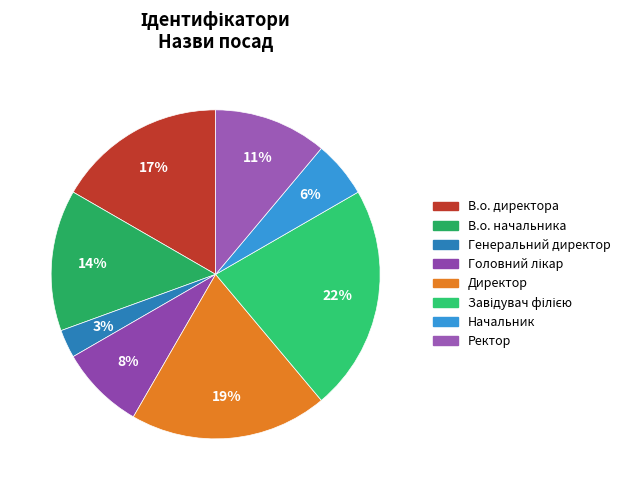

Count the number of slices in the pie.

8